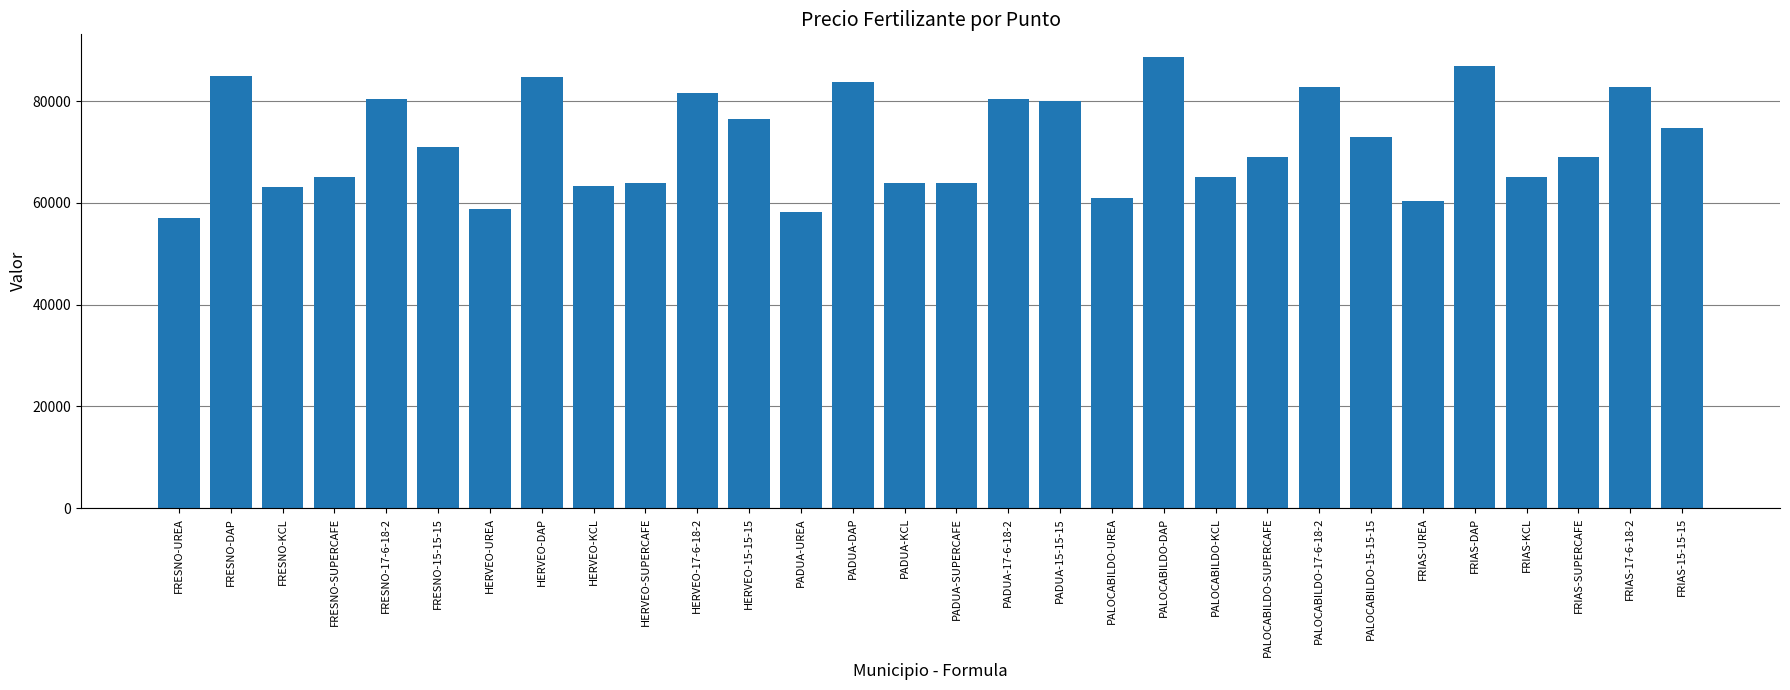

At which category does the chart reach its peak across all series?

PALOCABILDO-DAP